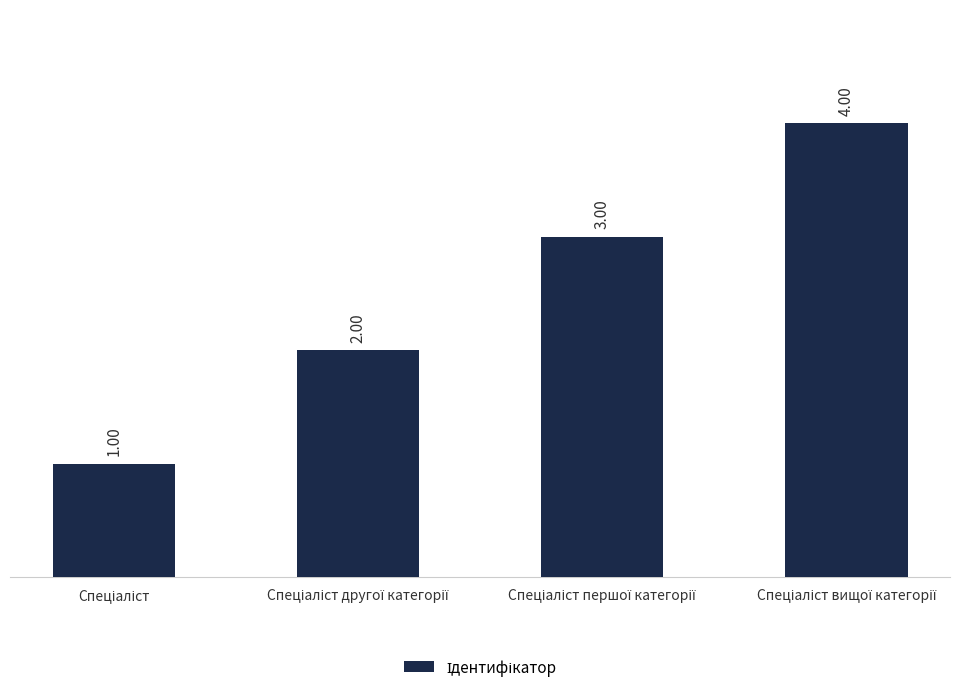

What is the smallest value displayed?

1